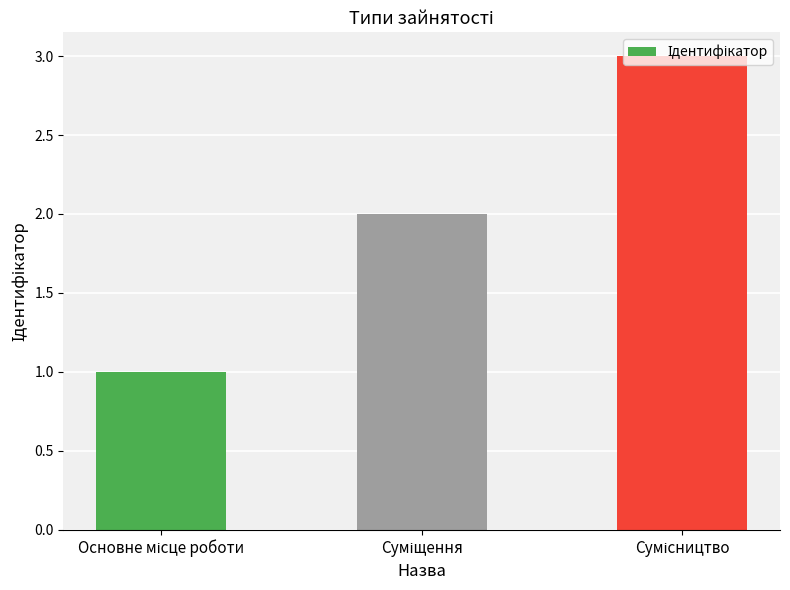

What is the sum of all values?

6